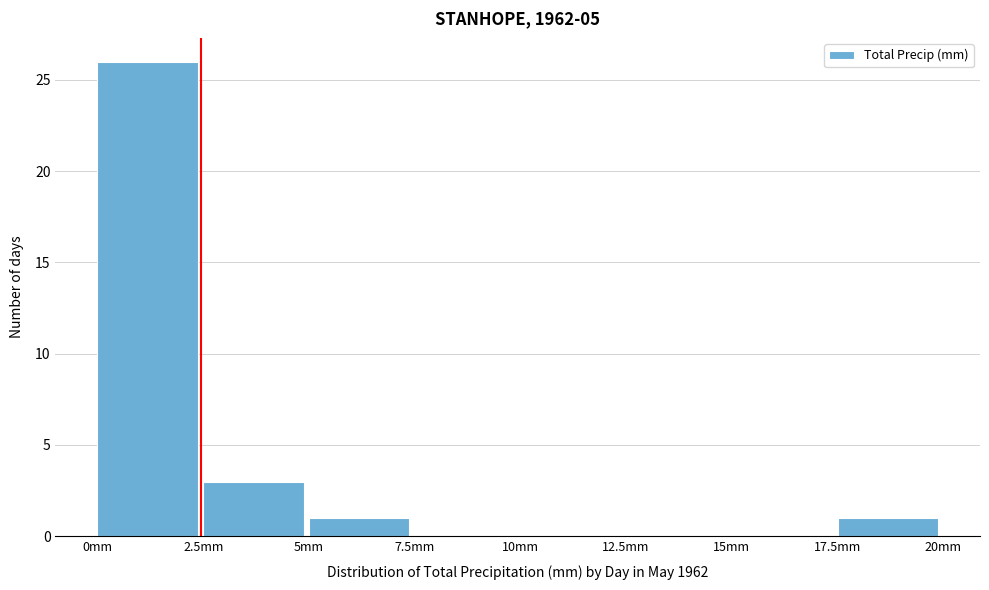

How tall is the bar that spans 5.0 to 7.5 on the x-axis? The values are not printed on the chart, so give them approximately, as read against the axis.

1